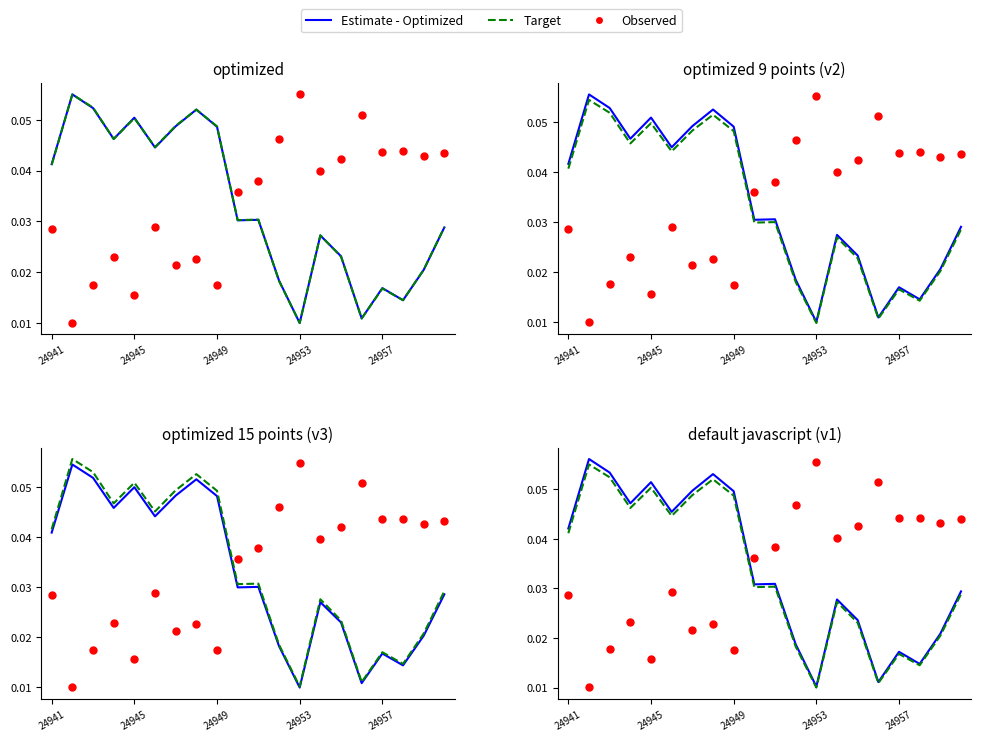

At which category is the sum across all series the highest?

7